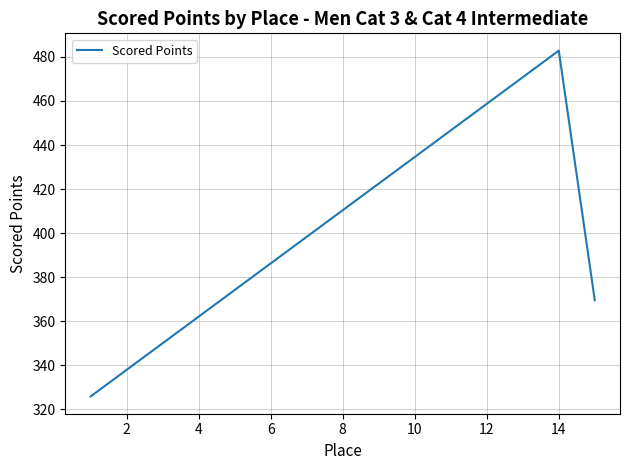

What is the minimum value shown in the chart?

325.8